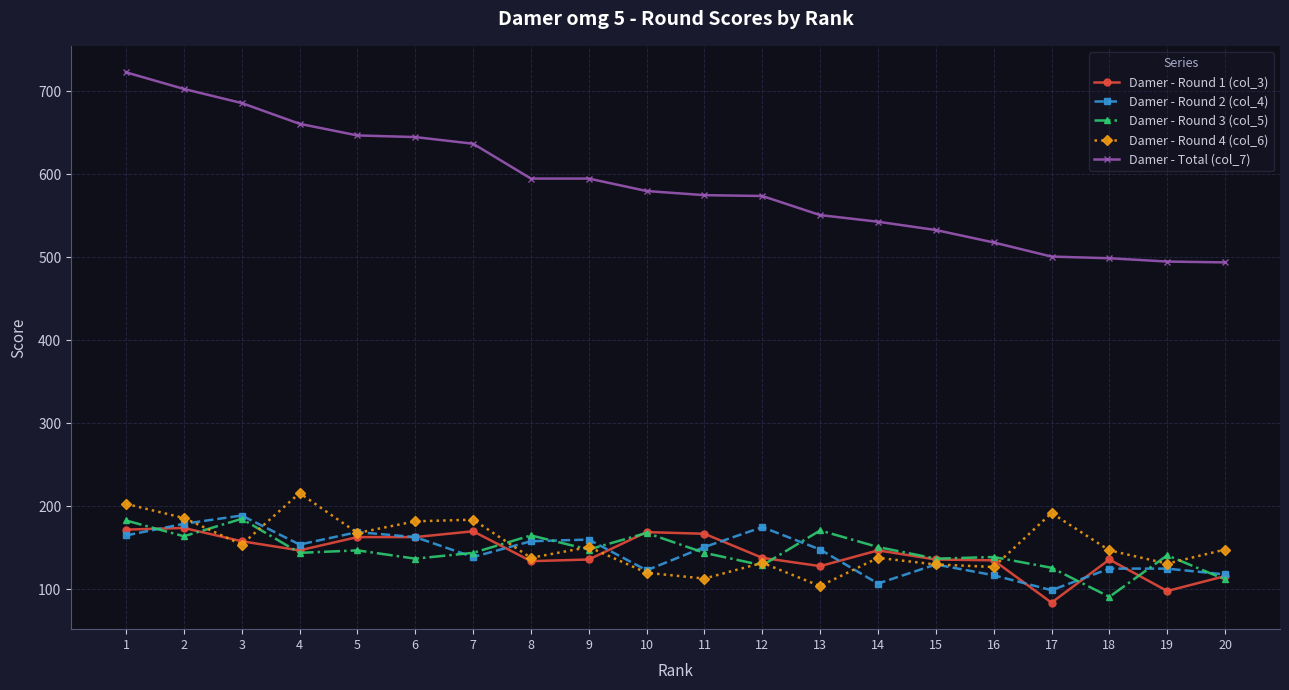

What is the value of the Damer - Round 2 (col_4) point at the 14th from the left?

107